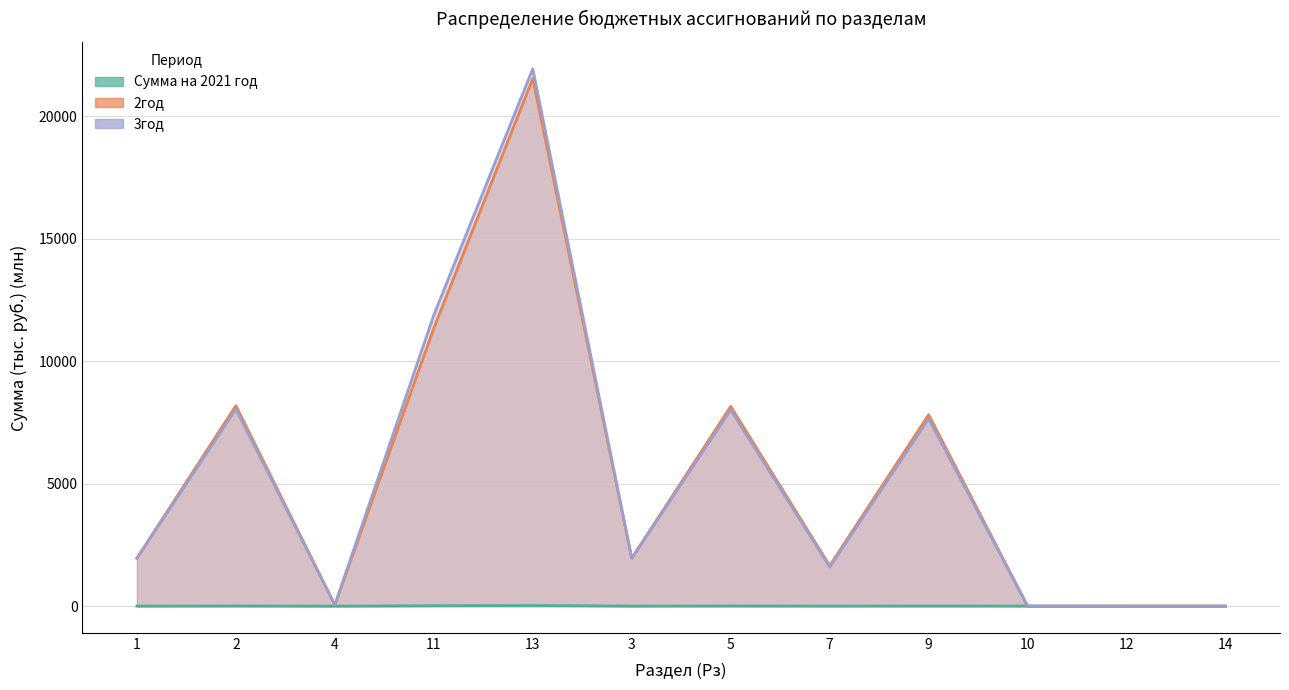

What is the label of the 6th point from the right?

5